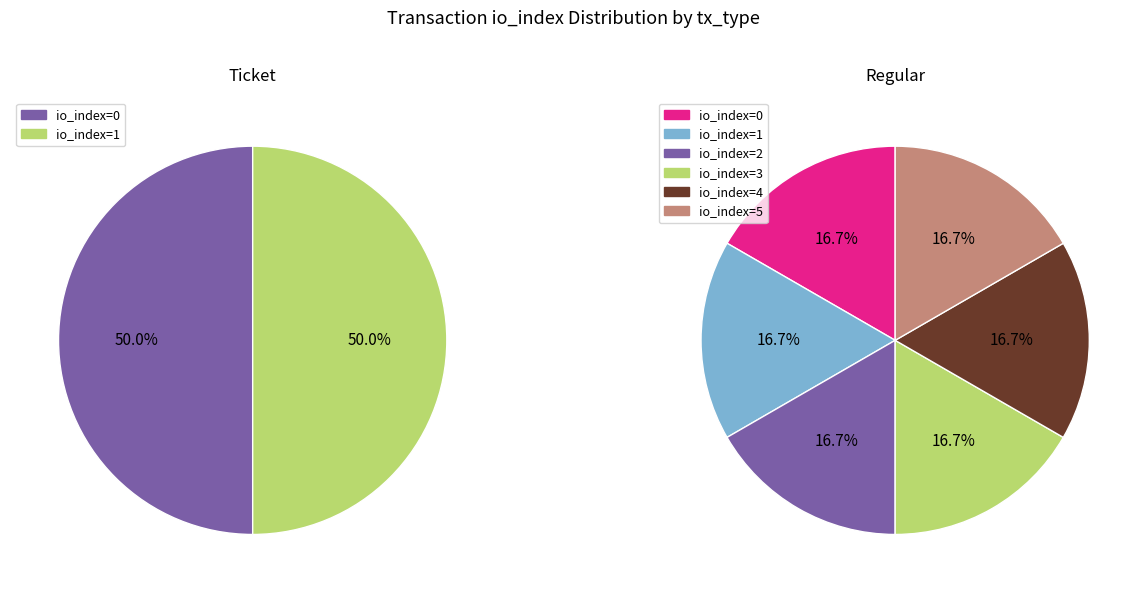

Is 1 the majority of the pie?

No